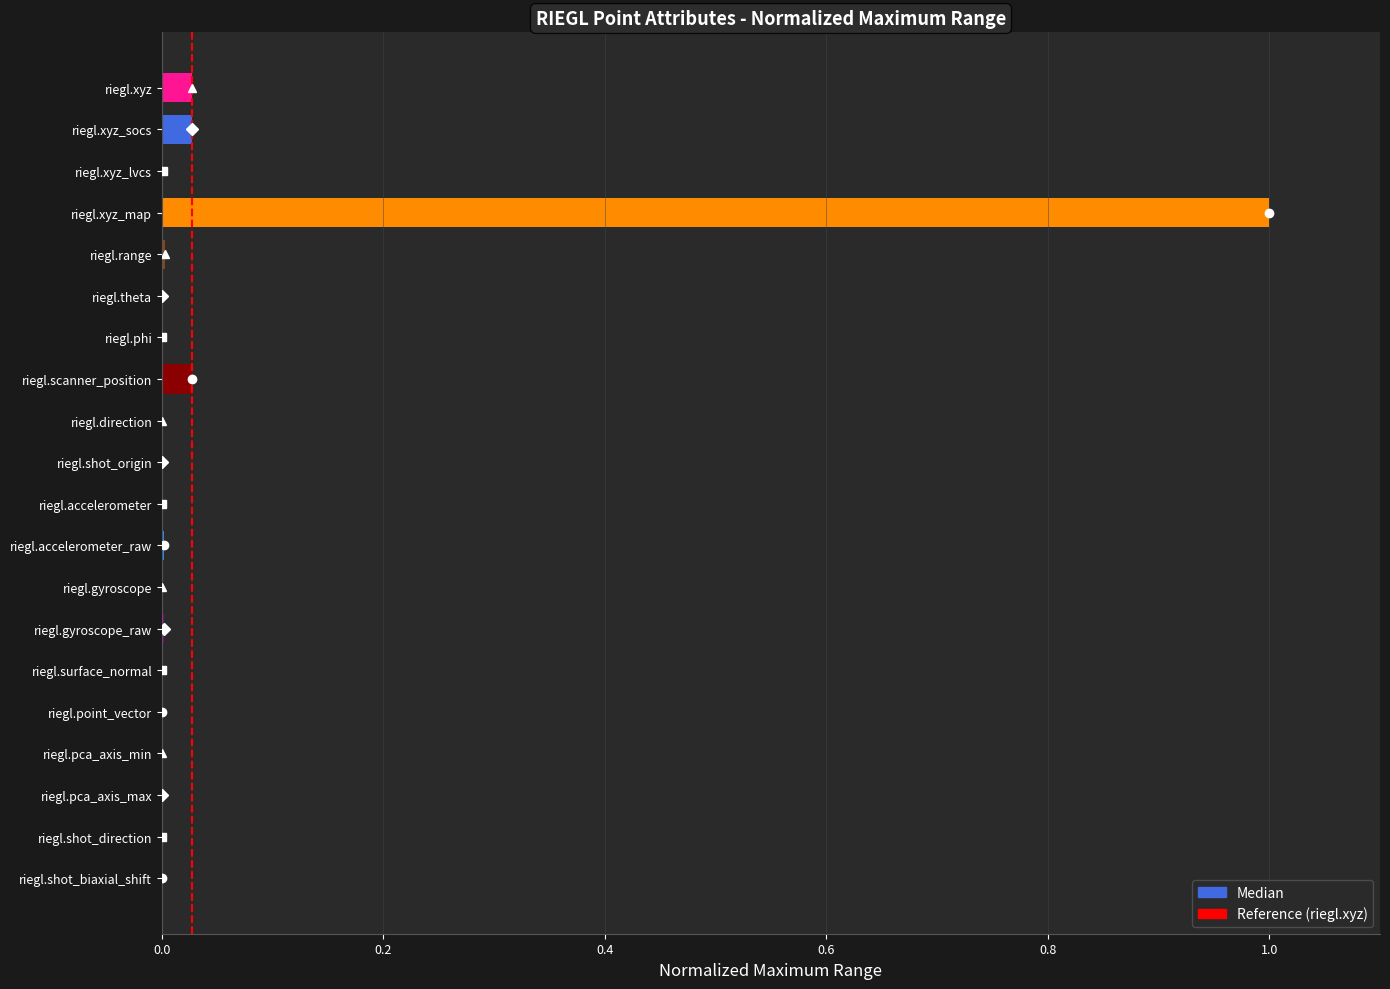

True or false: the data shows 0.0 at riegl.pca_axis_max.

True